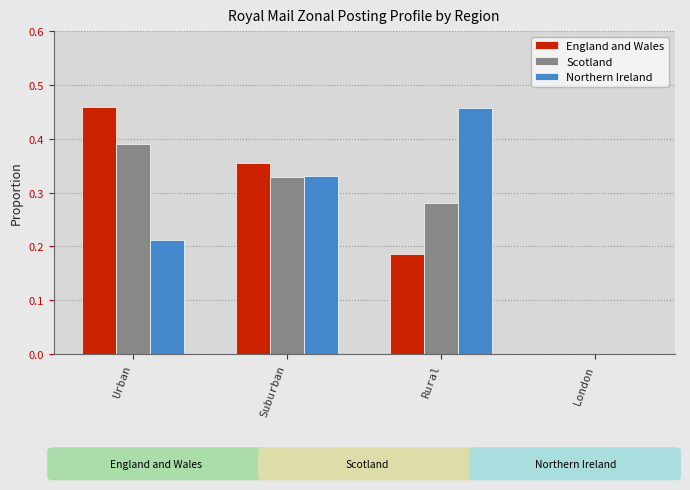

Which series changed the most between Suburban and London?

England and Wales